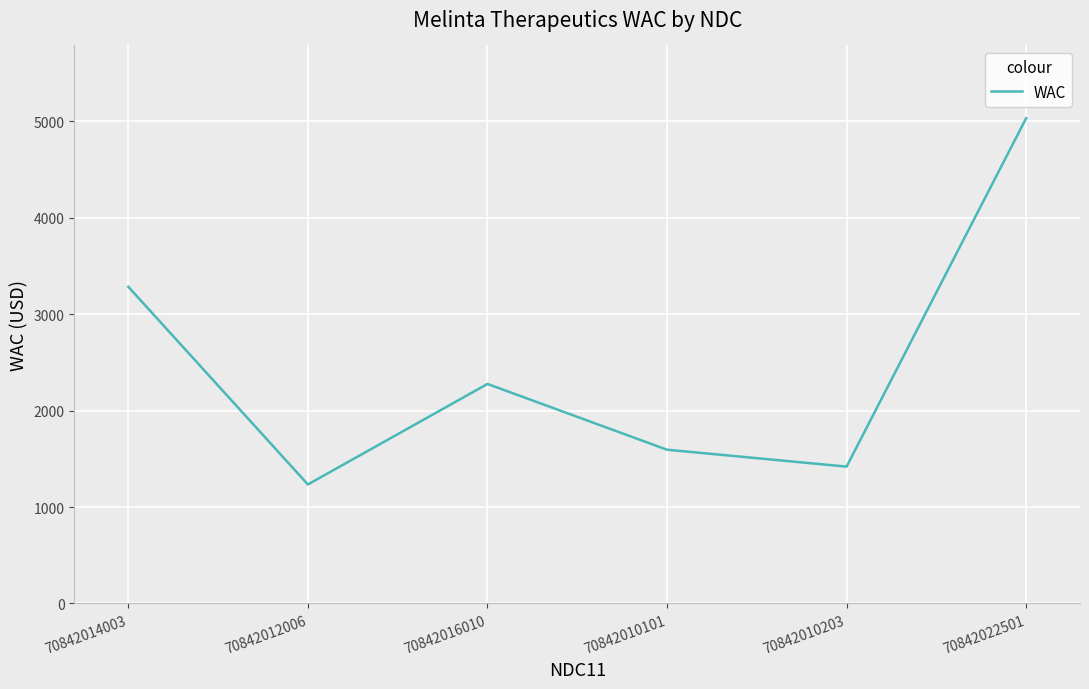

Reading left to right, what are all the values shown in this chart?

3283.0	1234.0	2276.0	1594.0	1419.0	5030.5